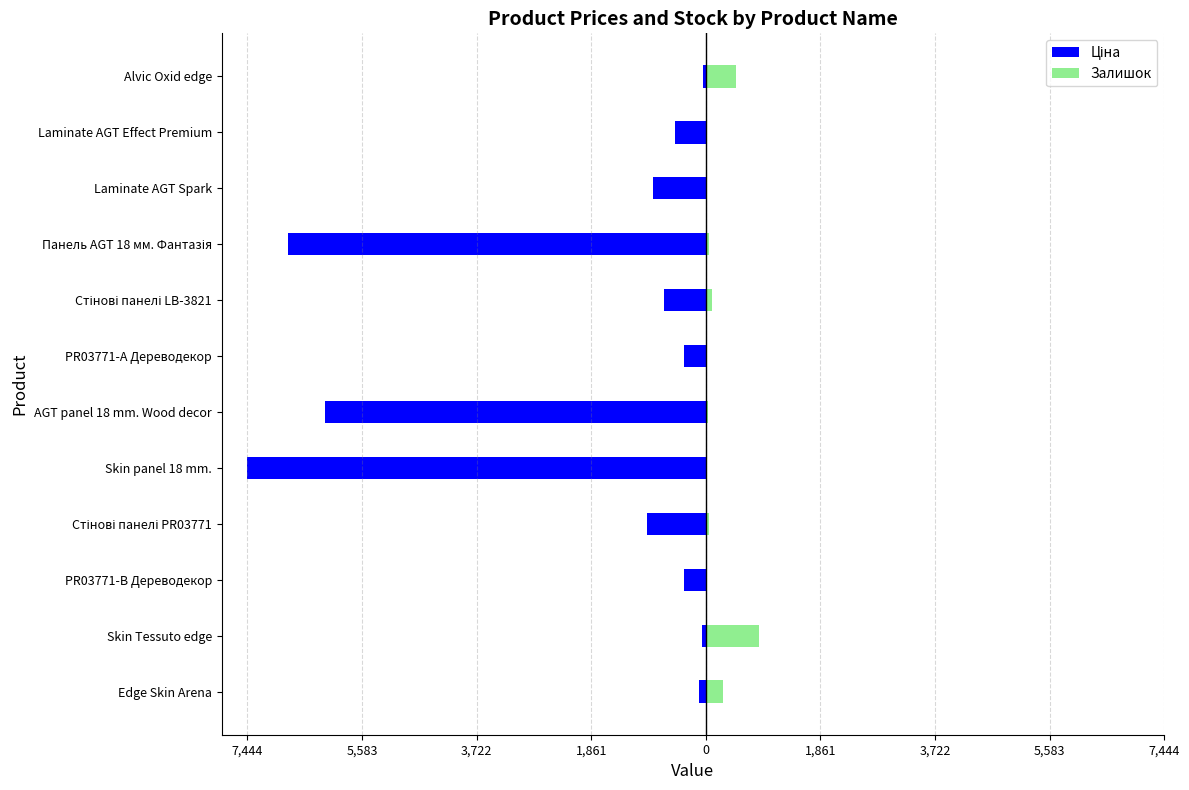

What is the value of the Ціна bar at the 5th from the left?

-7444.6